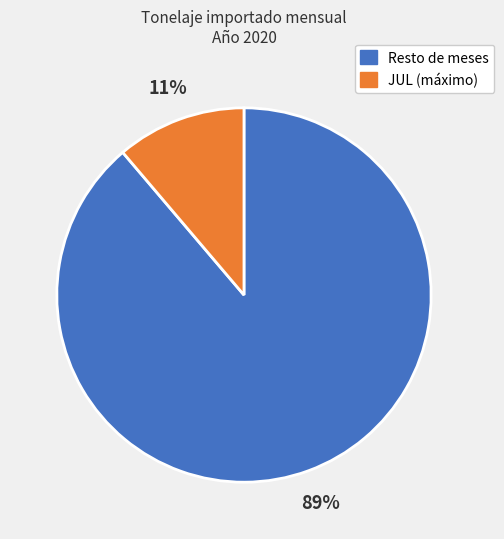

To the nearest percent, what is the average slice percentage?

50%